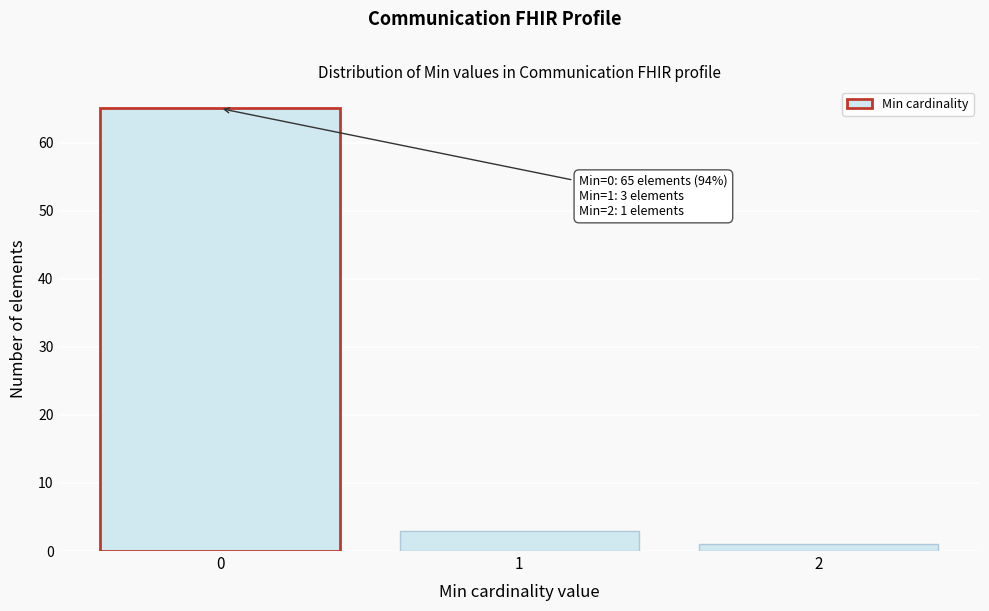

Reading left to right, what are all the values shown in this chart?

0=65	1=3	2=1